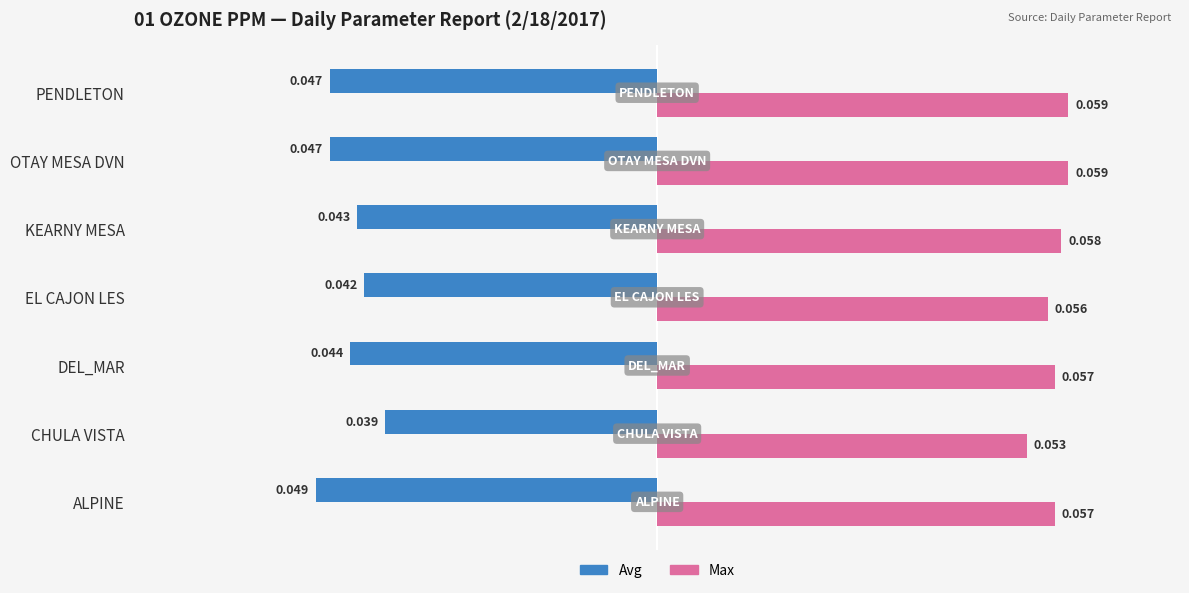

At which category is the sum across all series the highest?

KEARNY MESA